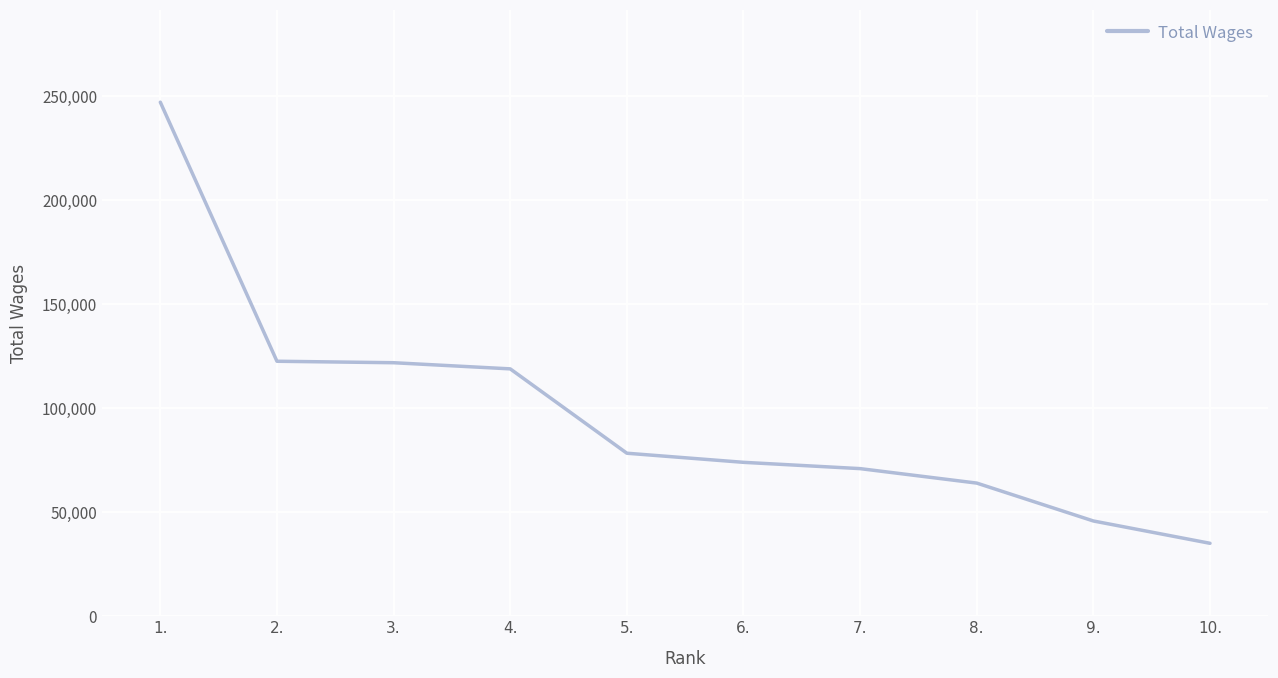

Between 8. and 10., which is larger?

8.